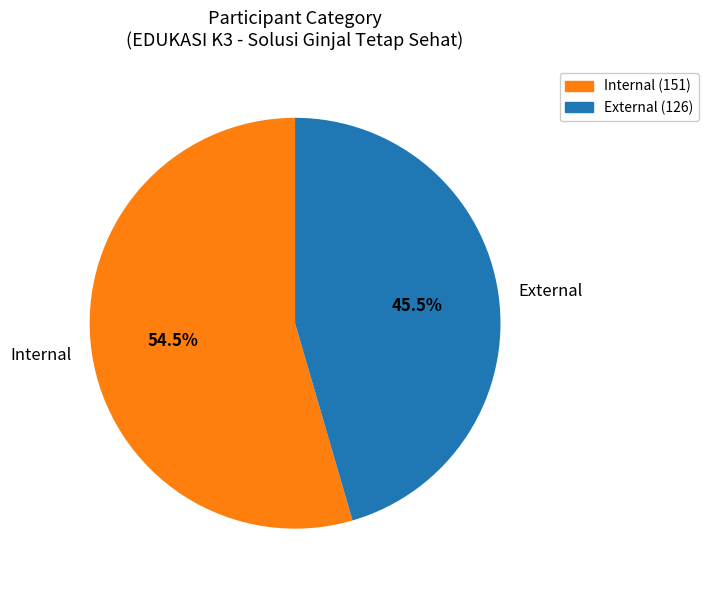

Count the number of slices in the pie.

2